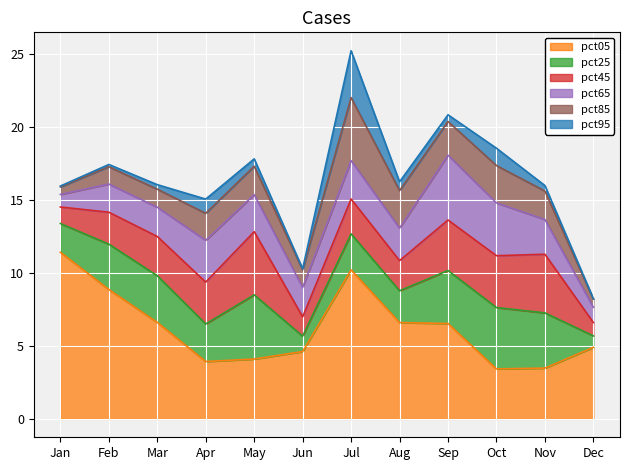

The pct25 series shows 4.2 at Oct. True or false?

True